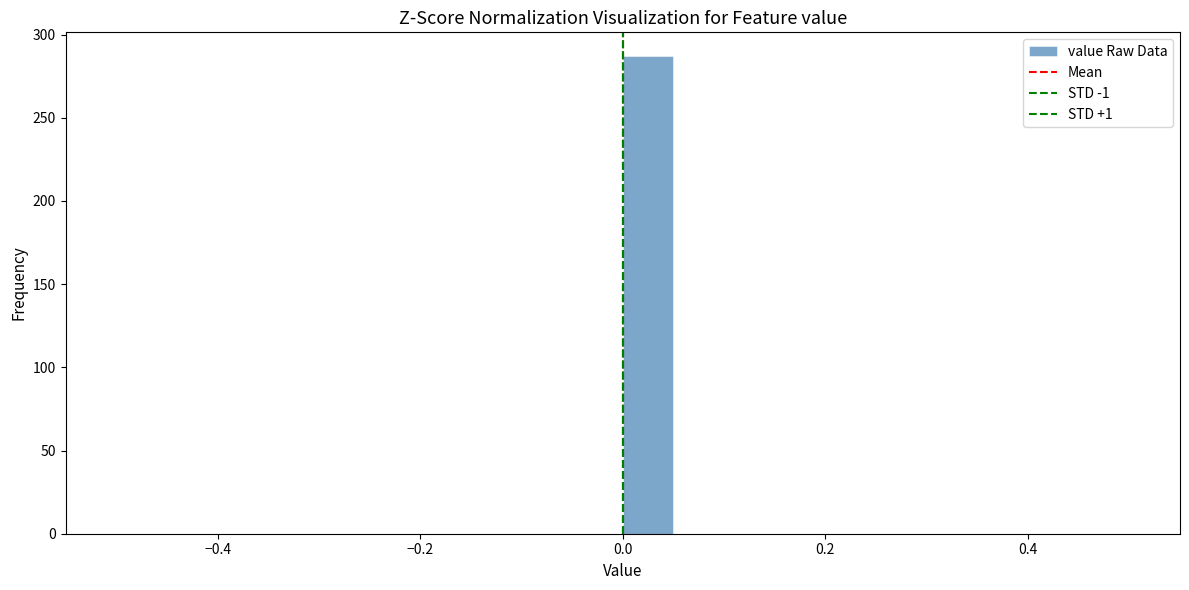

Read against the x-axis, roughly where is the centre of the tallest bar?

0.02